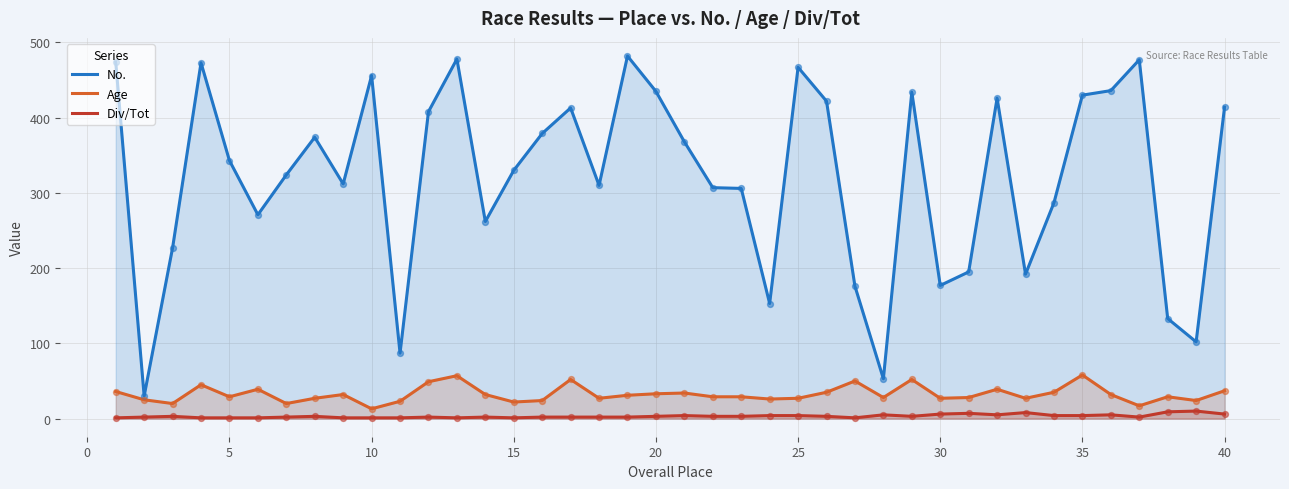

Which series has the largest total across all categories?

No.